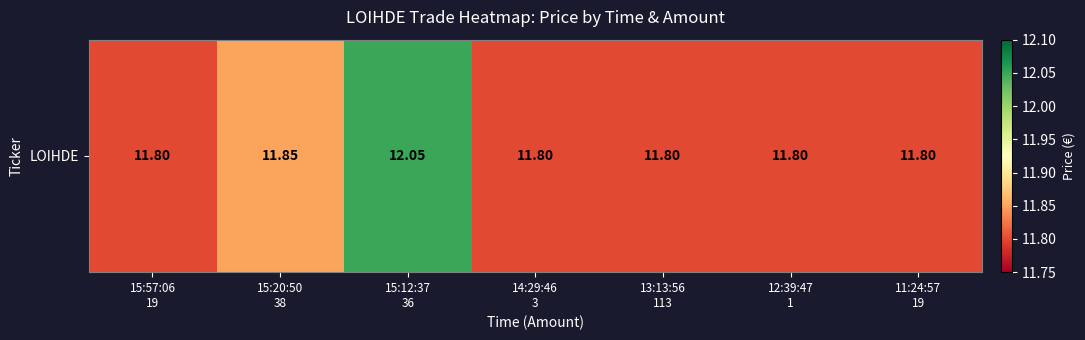

The chart shows a value of 3.3 at 14:29:46
3. True or false?

False